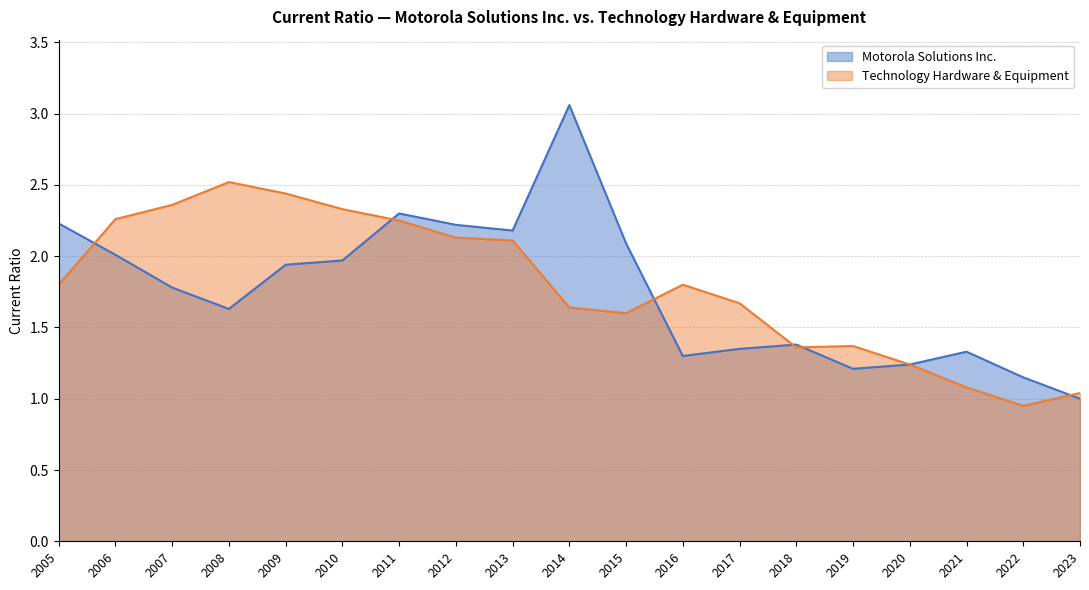

List the labels in order of Motorola Solutions Inc. value, largest first.

2014, 2011, 2005, 2012, 2013, 2015, 2006, 2010, 2009, 2007, 2008, 2018, 2017, 2021, 2016, 2020, 2019, 2022, 2023